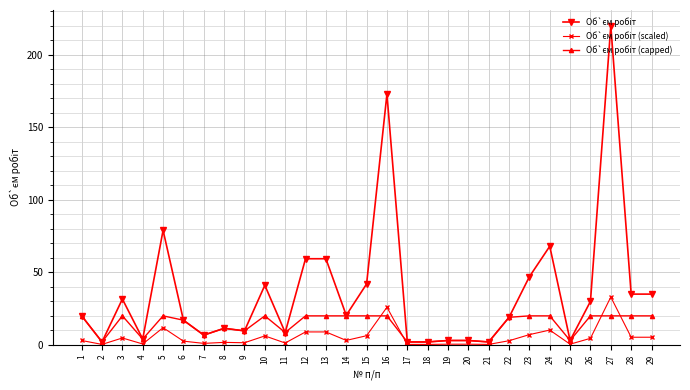

At which category is the sum across all series the highest?

27